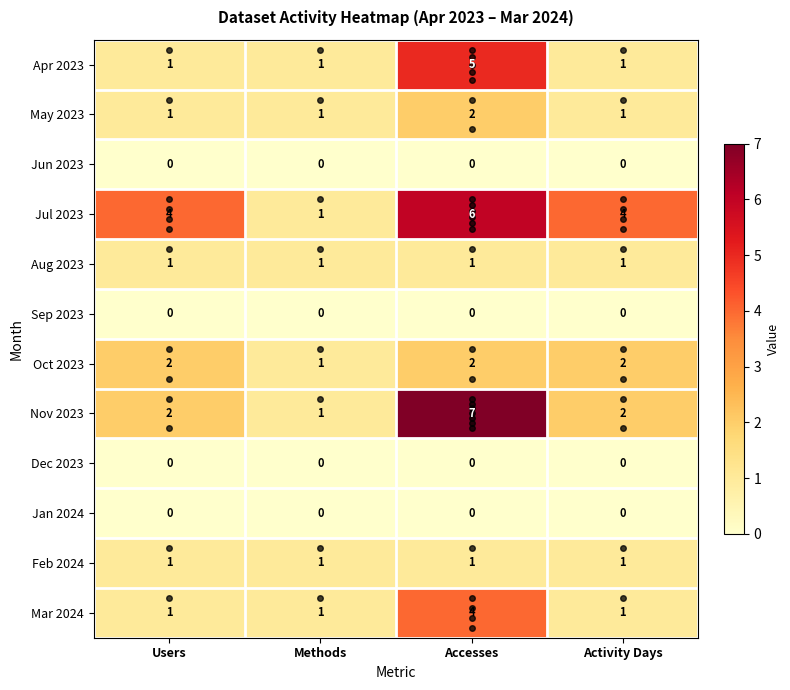

Between Accesses and Activity Days, which series saw the biggest shift?

Nov 2023